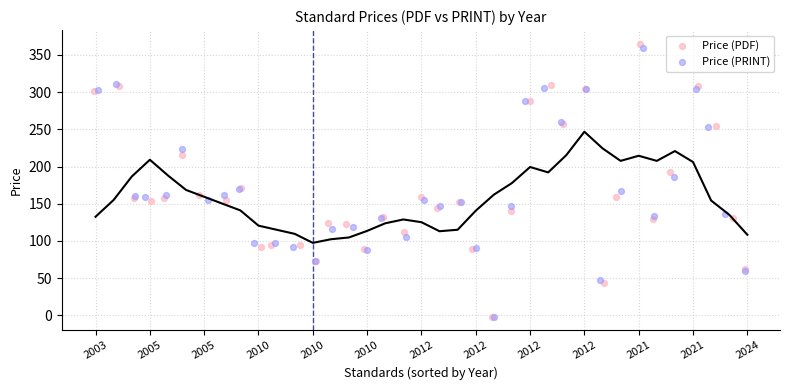

Which series has the largest Y range (max minus min)?

Price (PDF)